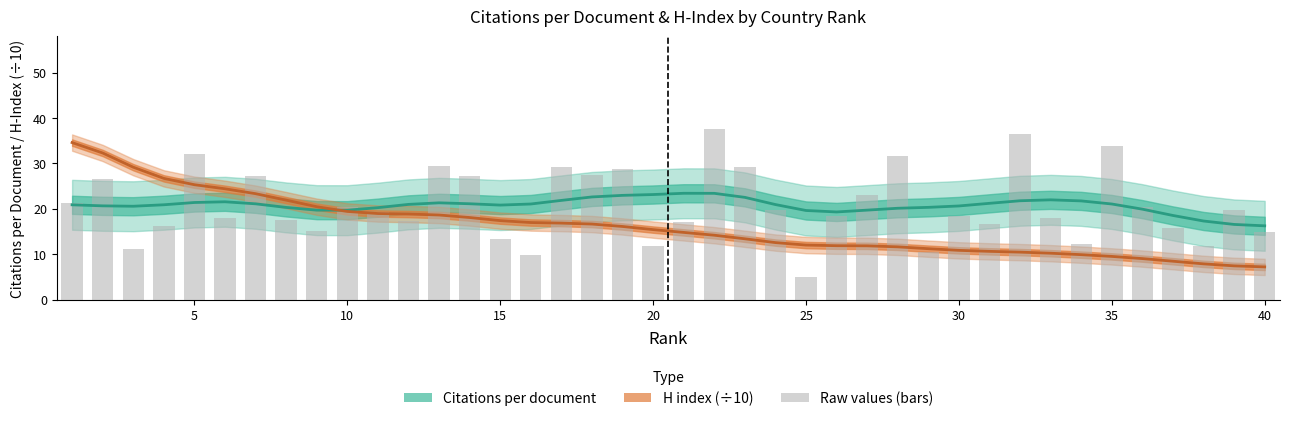

Does the chart contain stacked bars?

No